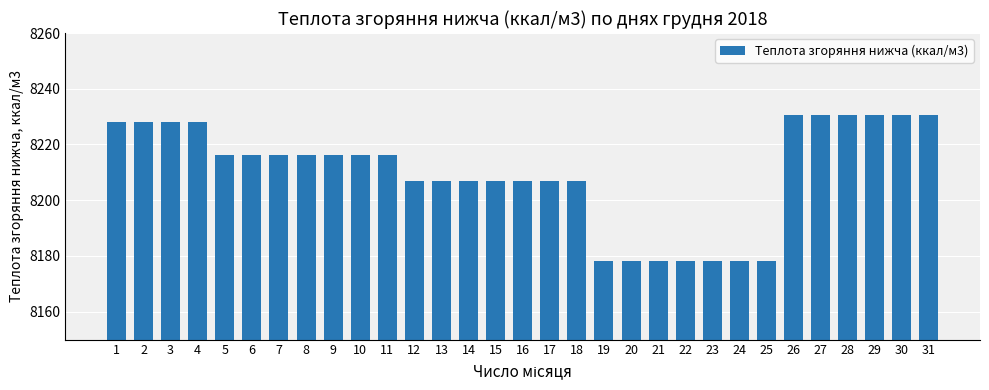

How many data points are above 8216?

17